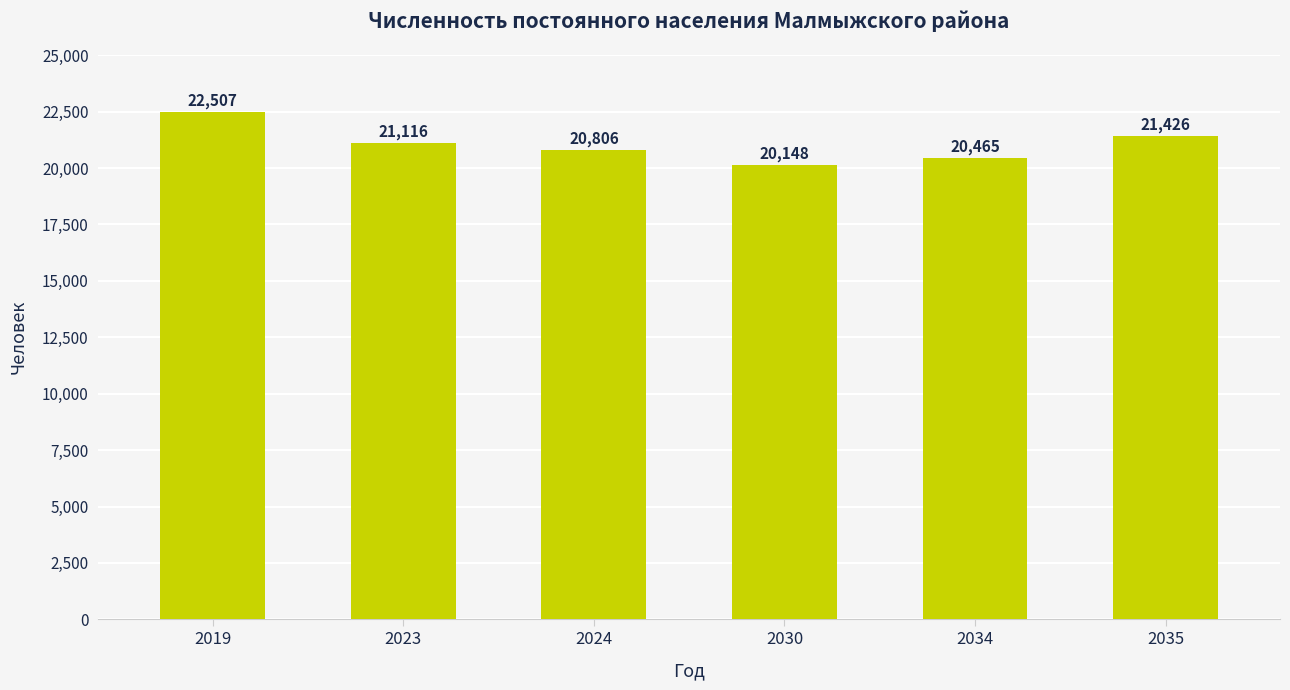

Count the number of categories in the chart.

6